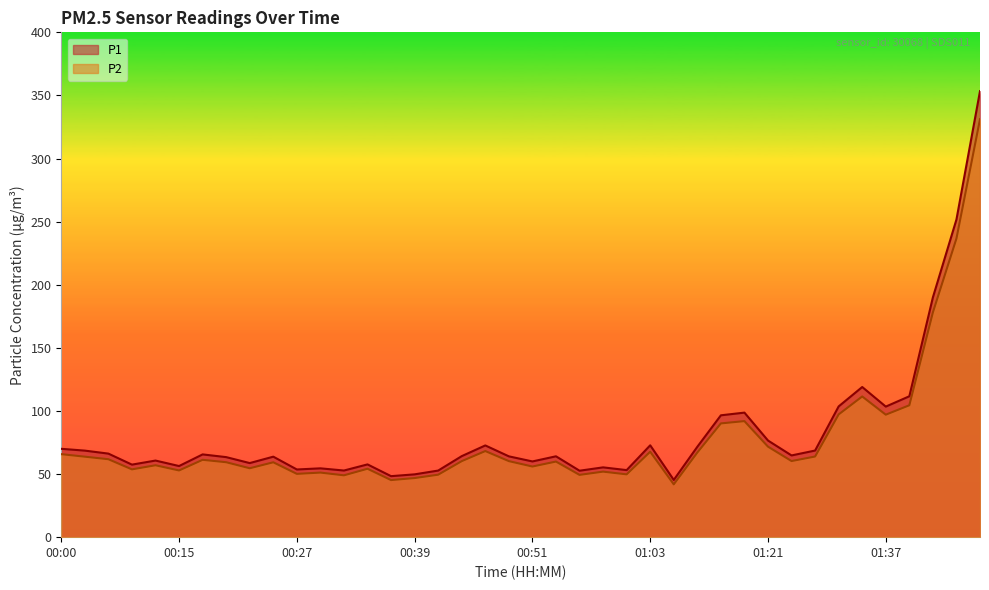

True or false: P2 and P1 intersect in this chart.

False